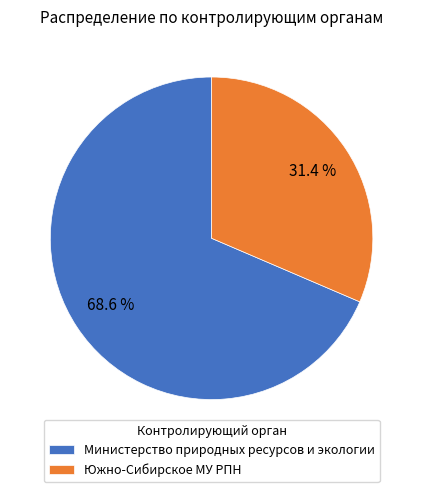

To the nearest percent, what portion does Южно-Сибирское МУ РПН represent?

31%